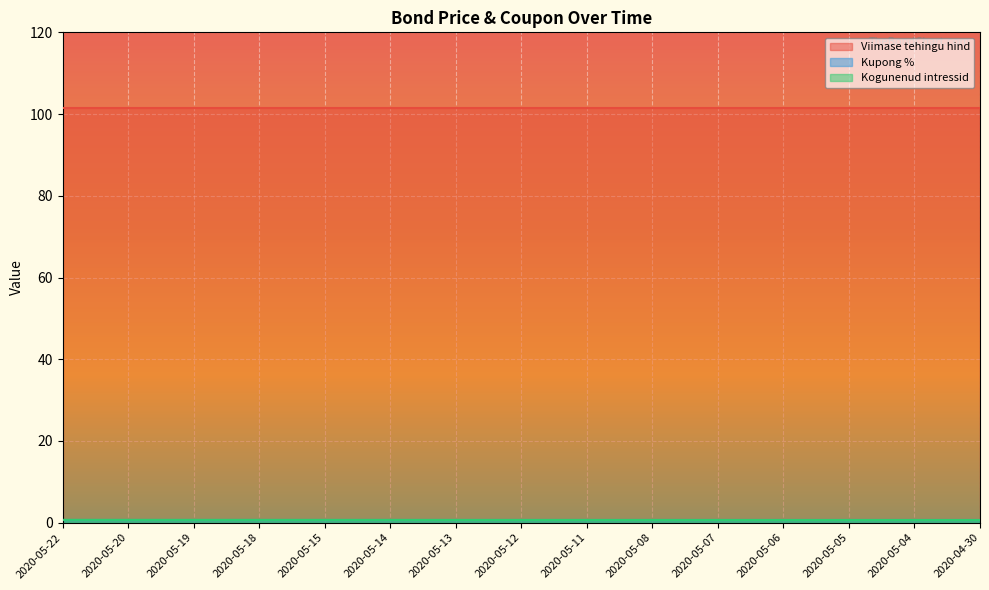

True or false: Kupong % and Kogunenud intressid cross at least once.

False